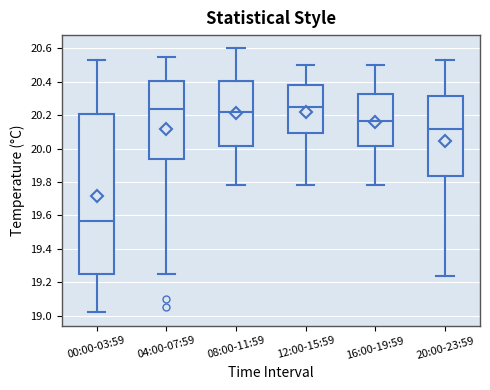

Reading left to right, transcribe this box plot: for each box, give where its median line is, the range the box spans, and where its two whiskers end, as read against the y-axis. The values are not printed on the chart, so give them approximately, as read against the axis.

00:00-03:59: median 19.56, box 19.26 to 20.20, whiskers 19.02 to 20.54
04:00-07:59: median 20.24, box 19.94 to 20.40, whiskers 19.26 to 20.56
08:00-11:59: median 20.22, box 20.02 to 20.40, whiskers 19.78 to 20.60
12:00-15:59: median 20.26, box 20.10 to 20.38, whiskers 19.78 to 20.50
16:00-19:59: median 20.16, box 20.02 to 20.32, whiskers 19.78 to 20.50
20:00-23:59: median 20.12, box 19.84 to 20.32, whiskers 19.24 to 20.54